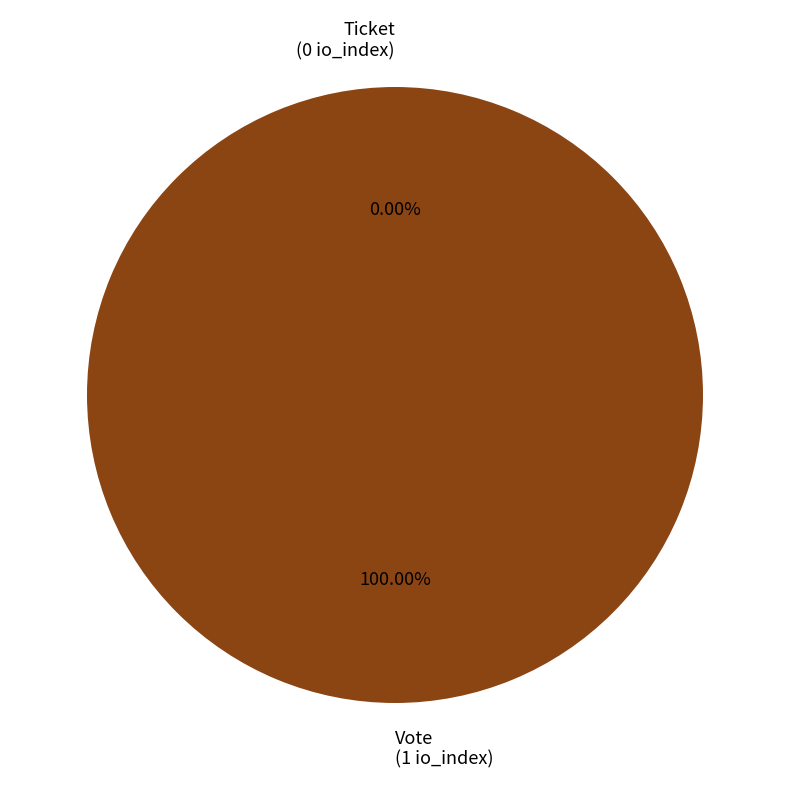

Is it true that Vote (io_index=1) is 99% of the pie?

False